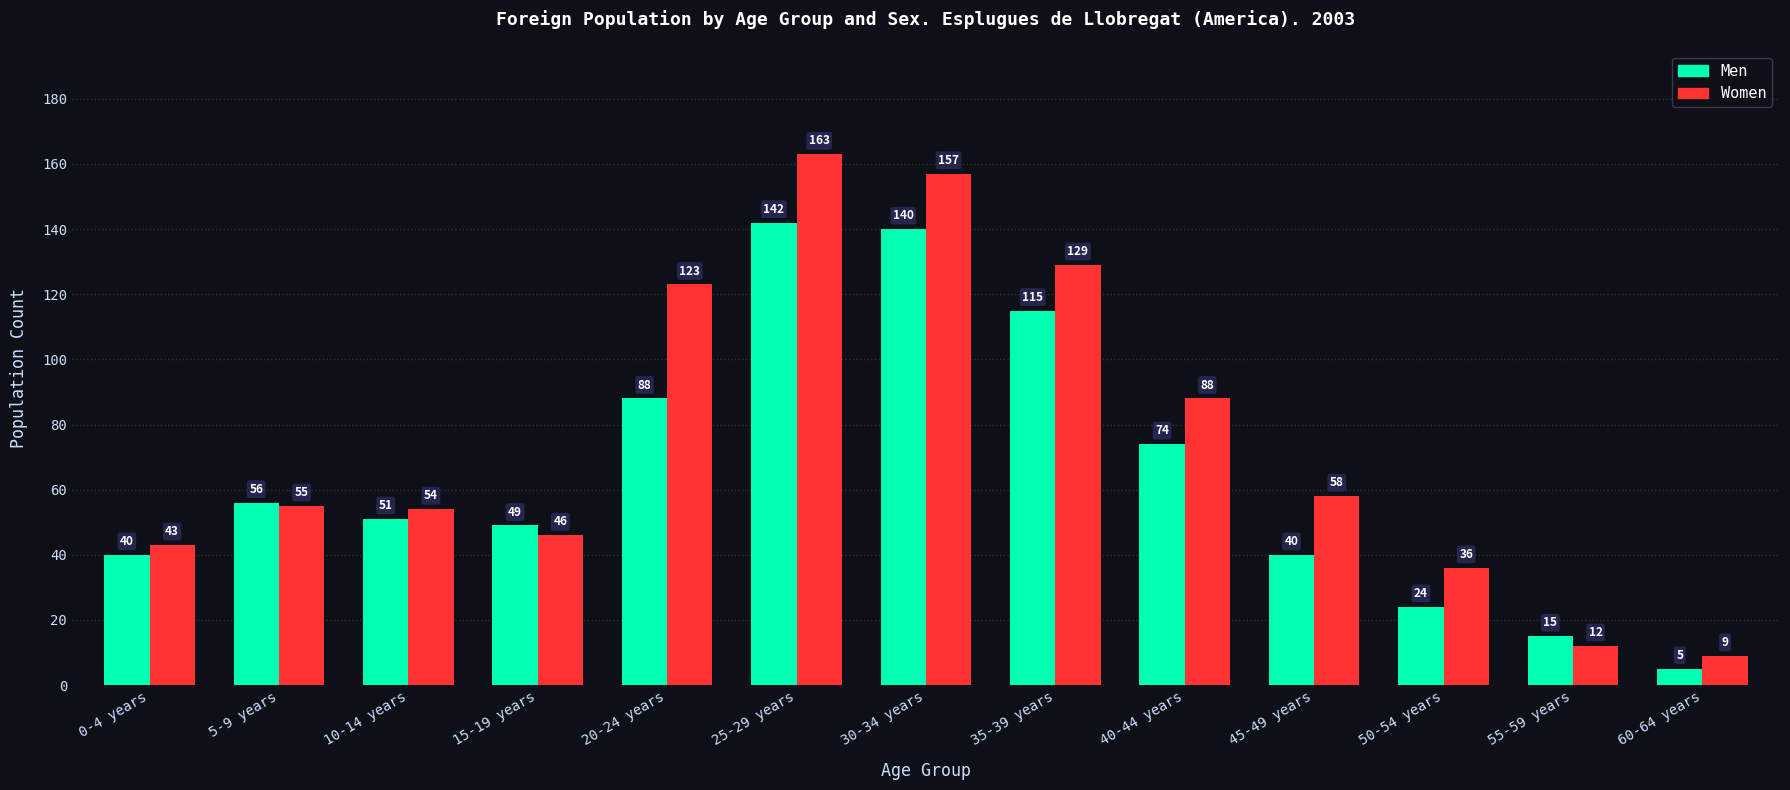

What is the label of the 1st bar from the right?

60-64 years